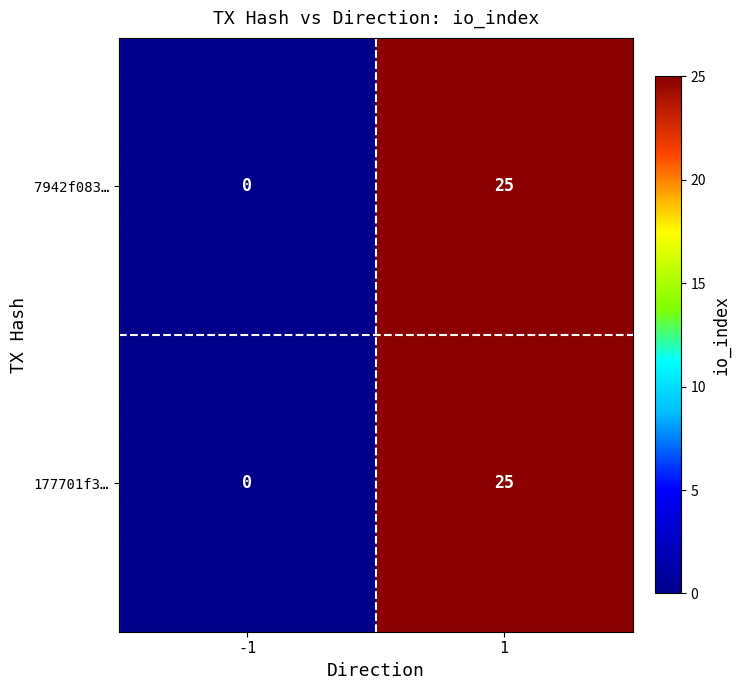

At which category is the sum across all series the highest?

1